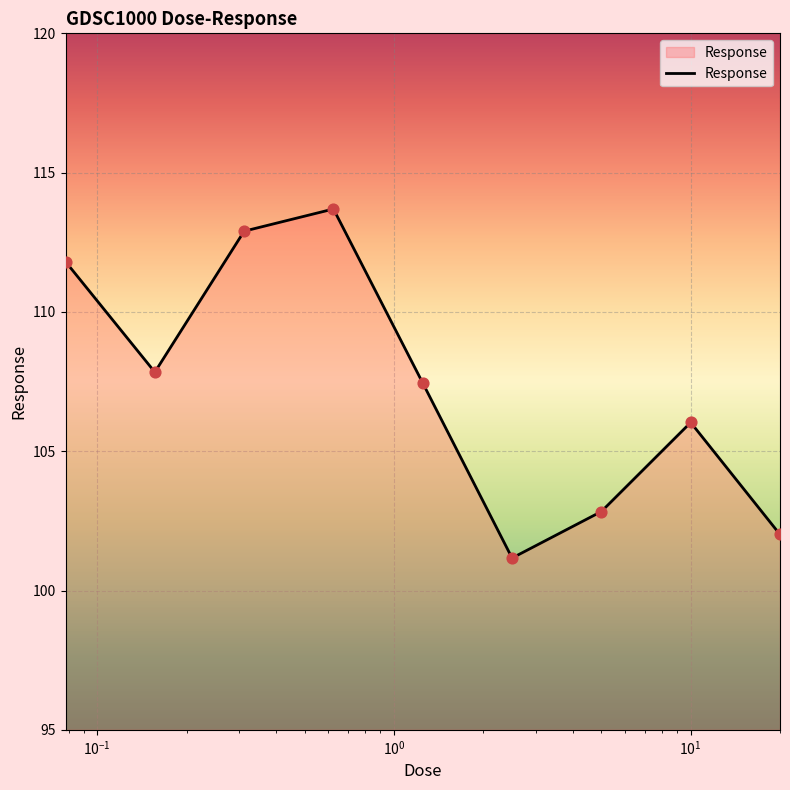

What is the difference between the maximum and minimum values?

12.5